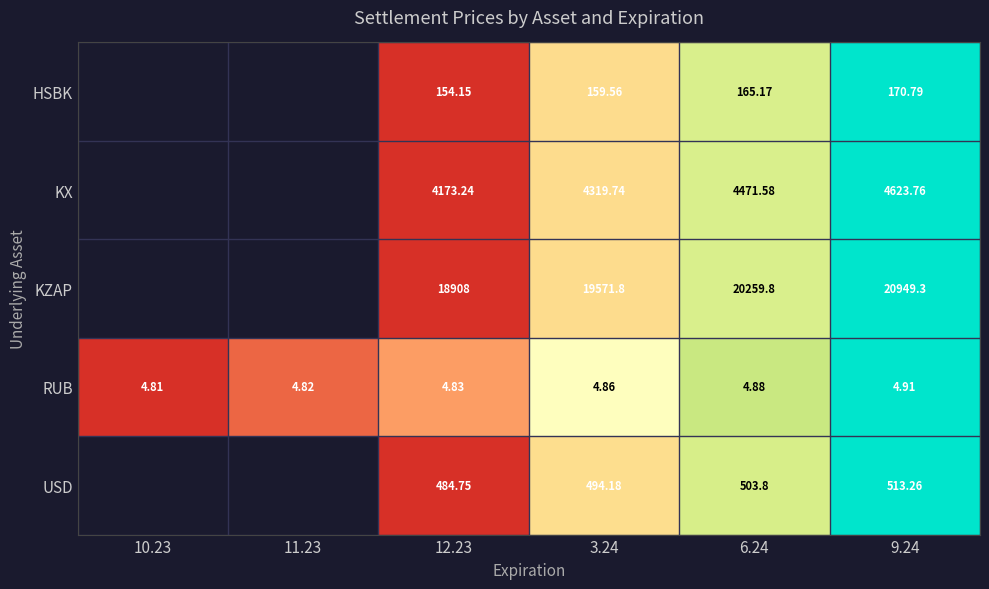

Is the value of USD at 6.24 greater than the value of RUB at 11.23?

Yes